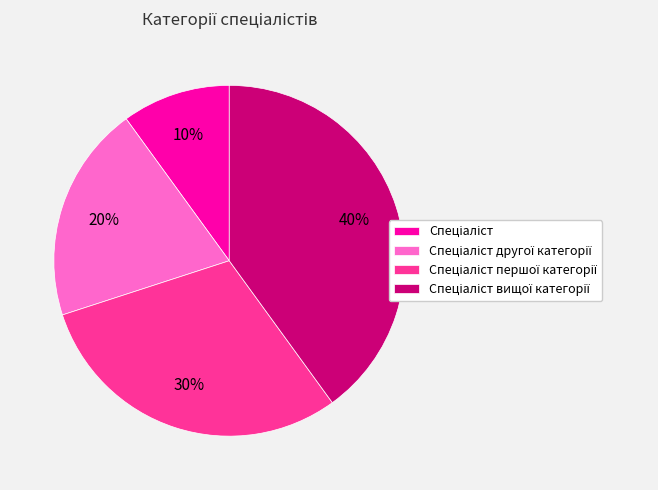

To the nearest percent, what is the average slice percentage?

25%